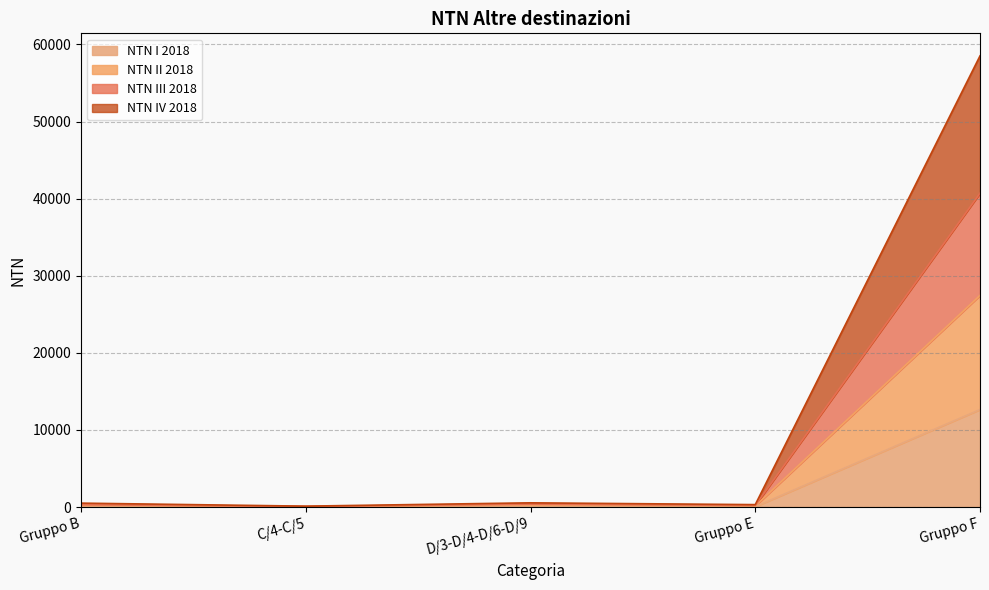

What is the highest value of the NTN I 2018 series?

12644